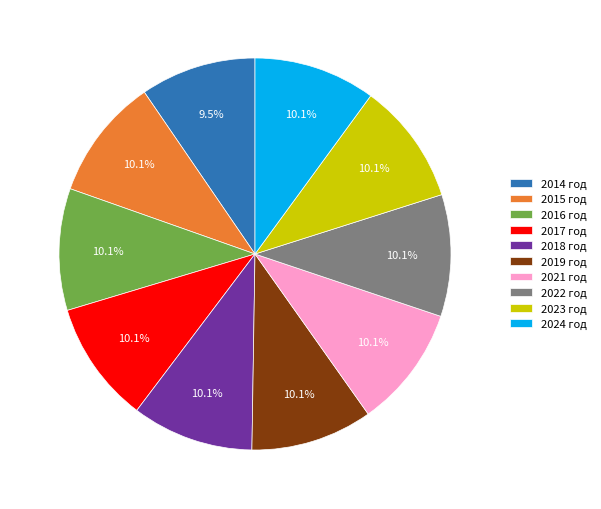

Does 2018 год account for over 50% of the chart?

No